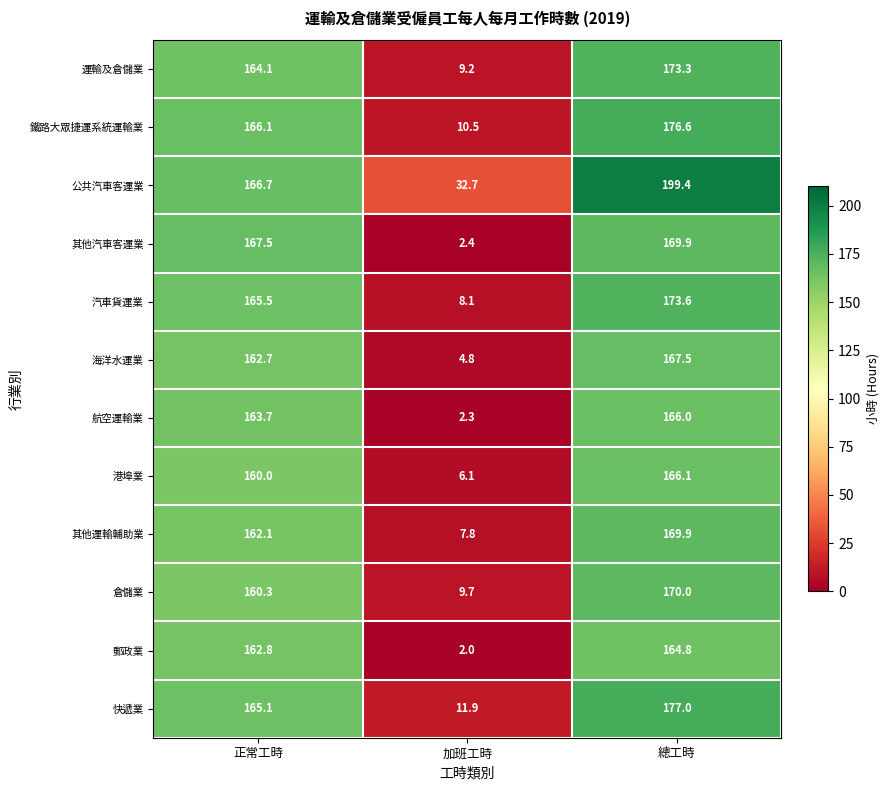

What is the spread (max minus min) of values at 總工時?

34.6